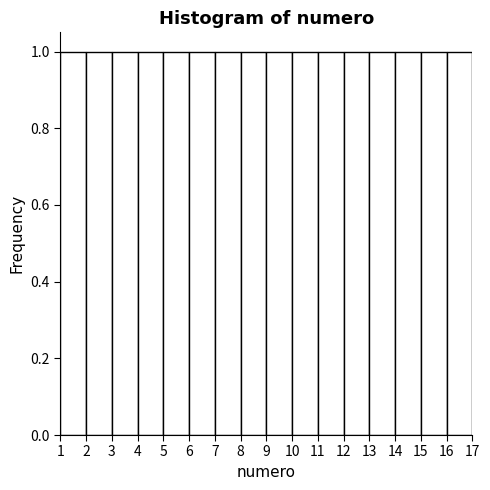

Reading left to right, transcribe this chart: for each bar, give the range it covers on the x-axis and its height. The values are not printed on the chart, so give them approximately, as read against the axis.

1 to 2: 1
2 to 3: 1
3 to 4: 1
4 to 5: 1
5 to 6: 1
6 to 7: 1
7 to 8: 1
8 to 9: 1
9 to 10: 1
10 to 11: 1
11 to 12: 1
12 to 13: 1
13 to 14: 1
14 to 15: 1
15 to 16: 1
16 to 17: 1